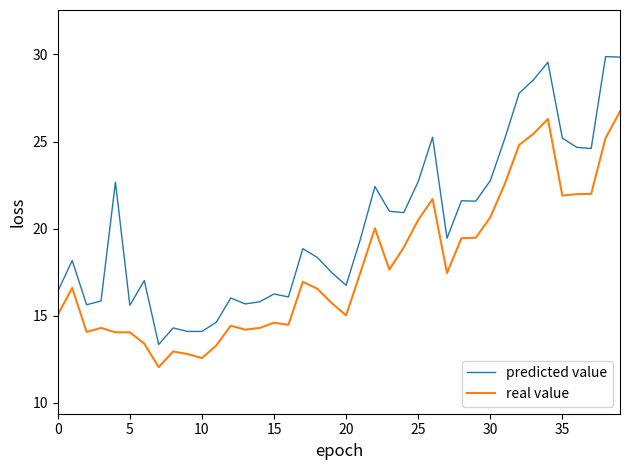

True or false: predicted value and real value intersect in this chart.

False